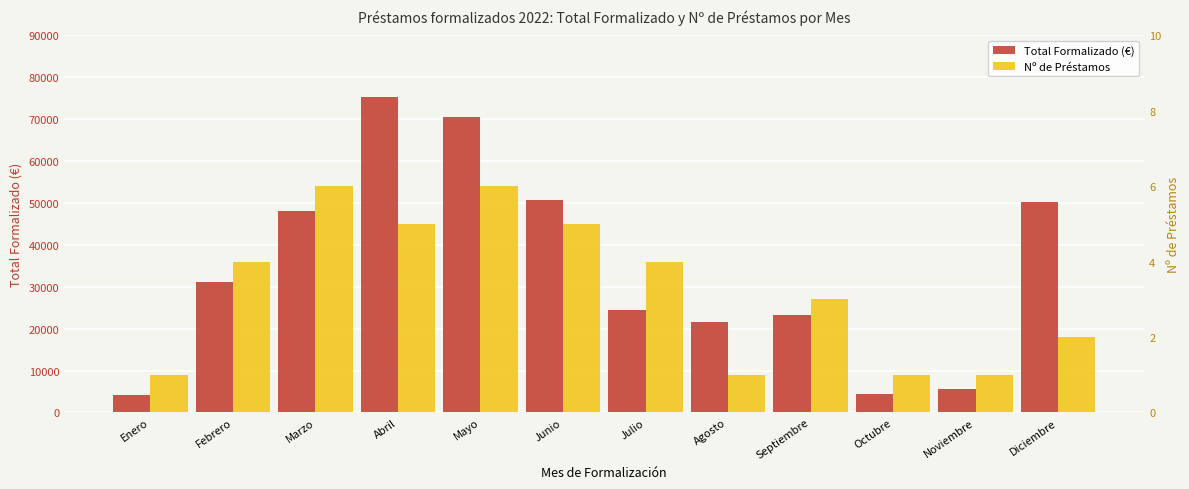

What are all the series names shown in the legend?

Total Formalizado (€), Nº de Préstamos